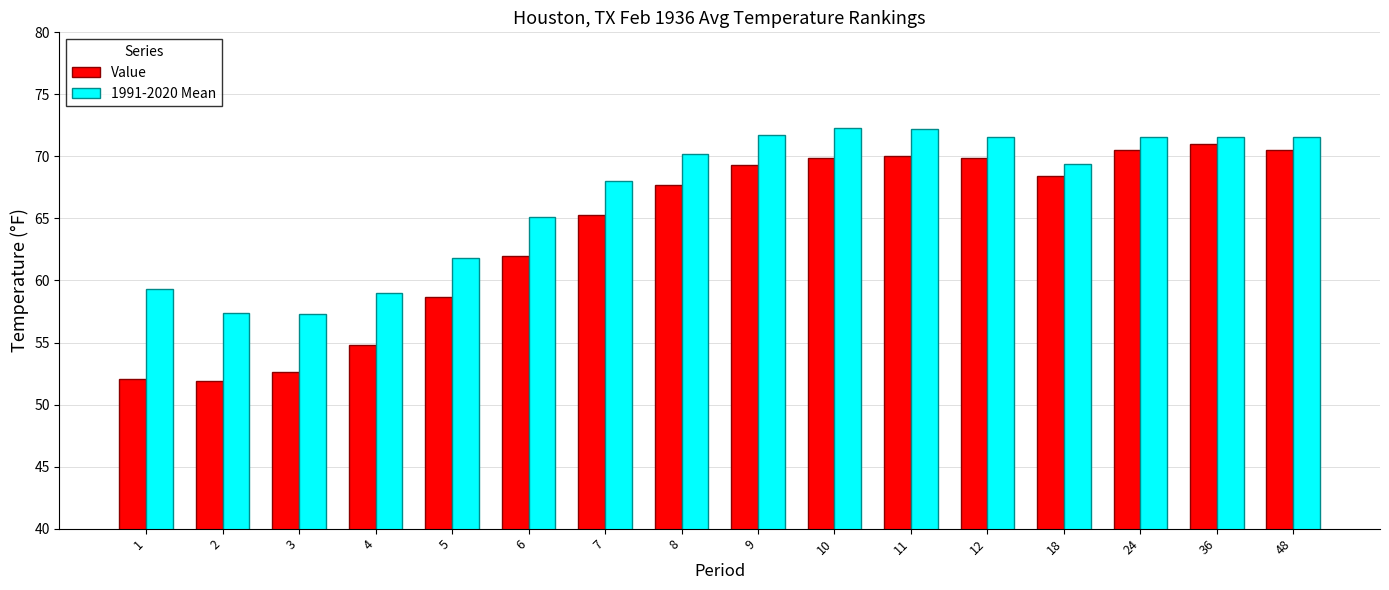

Rank the series at 3 from lowest to highest value.

Value, 1991-2020 Mean